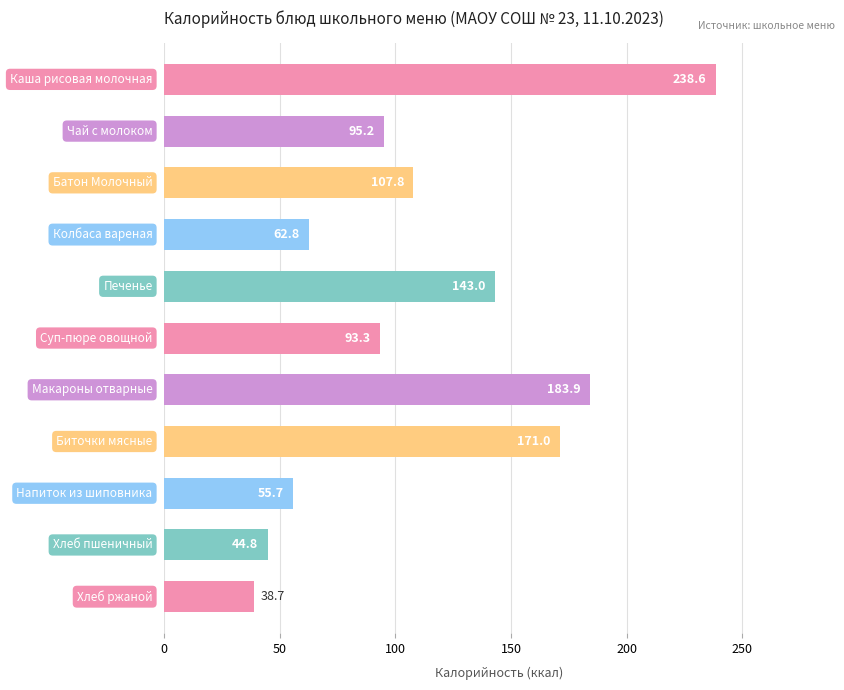

What is the smallest value displayed?

38.7